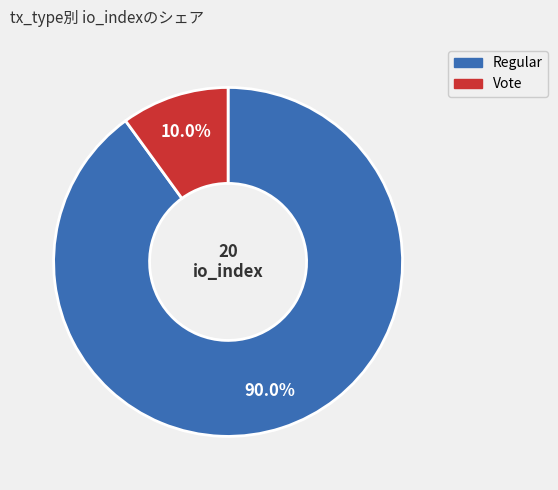

Does Regular account for over 50% of the chart?

Yes